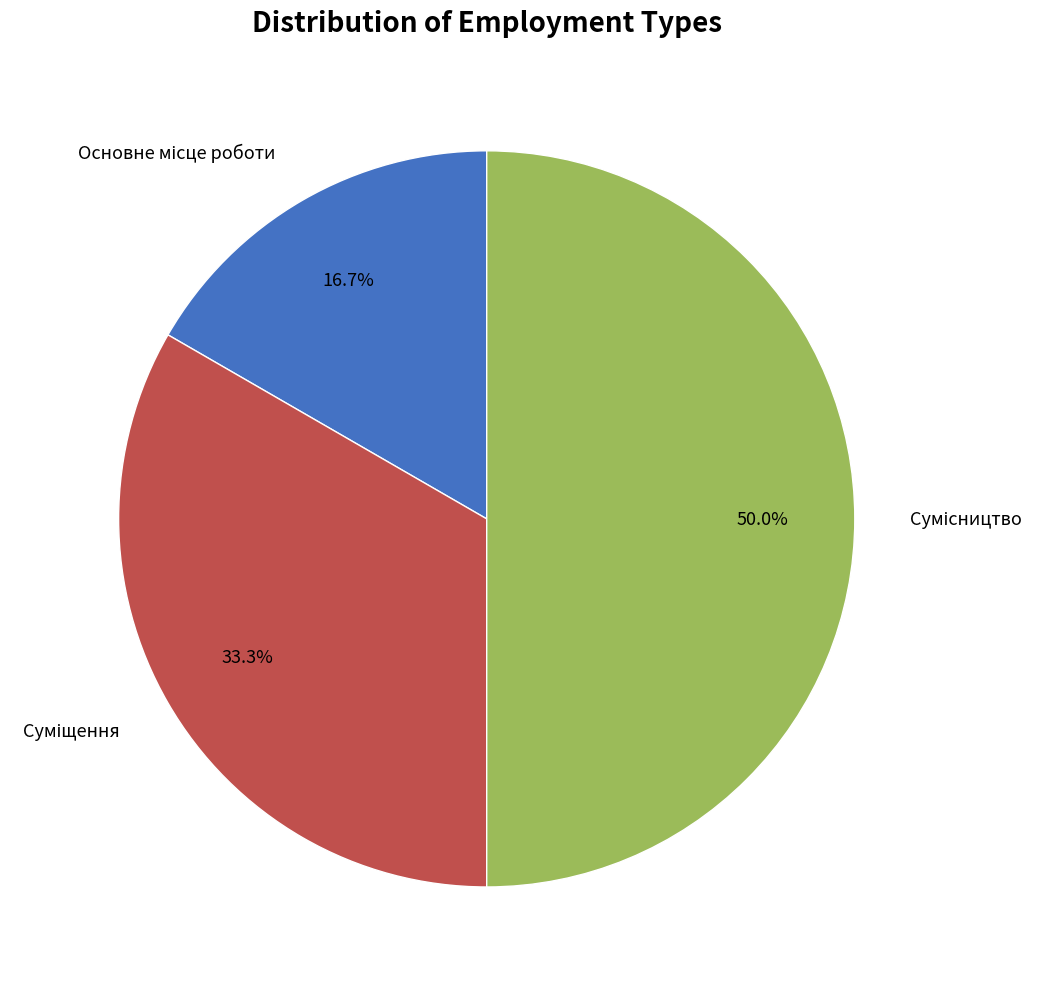

Which category has the biggest portion of the pie?

Сумісництво